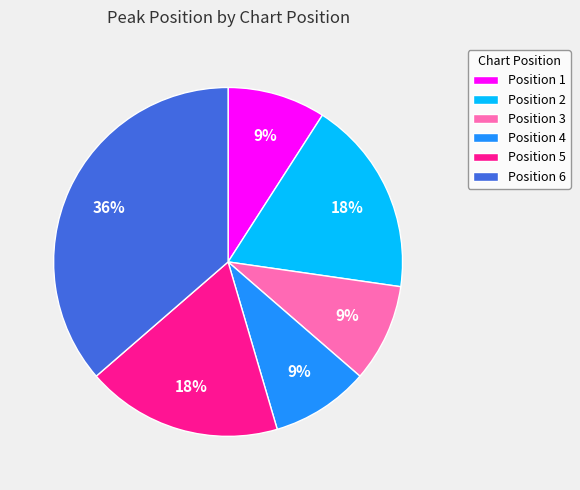

To the nearest percent, what is the combined percentage of Position 2 and Position 1?

27%